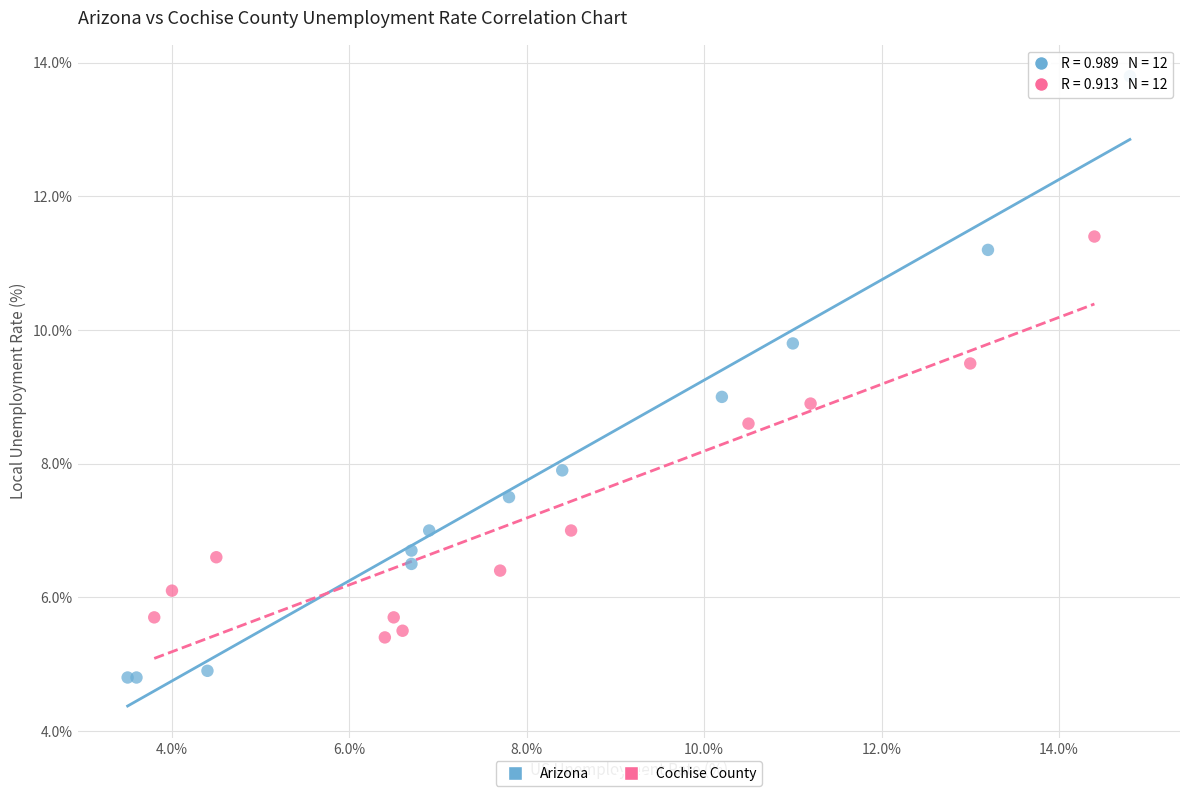

Which series has the largest Y range (max minus min)?

Arizona